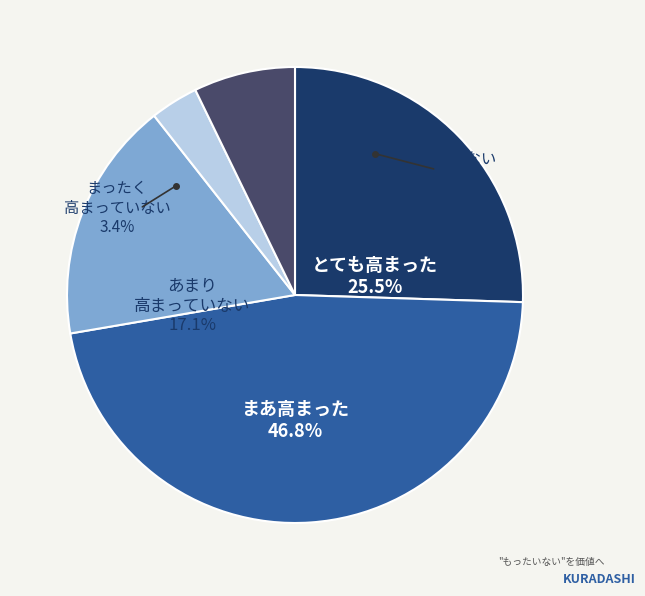

Combined, do Hour 0 and Hour 1 account for over 50%?

Yes